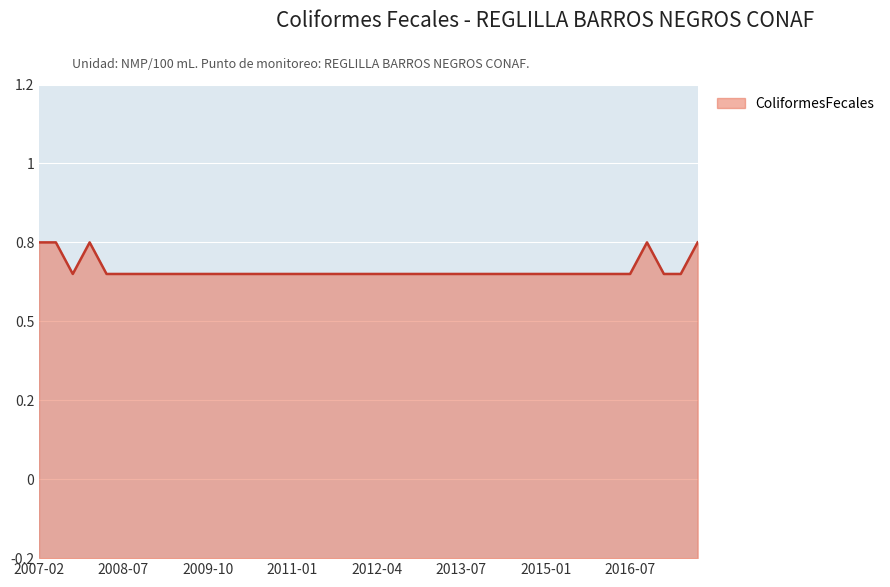

At which category does the chart reach its minimum across all series?

2007-10